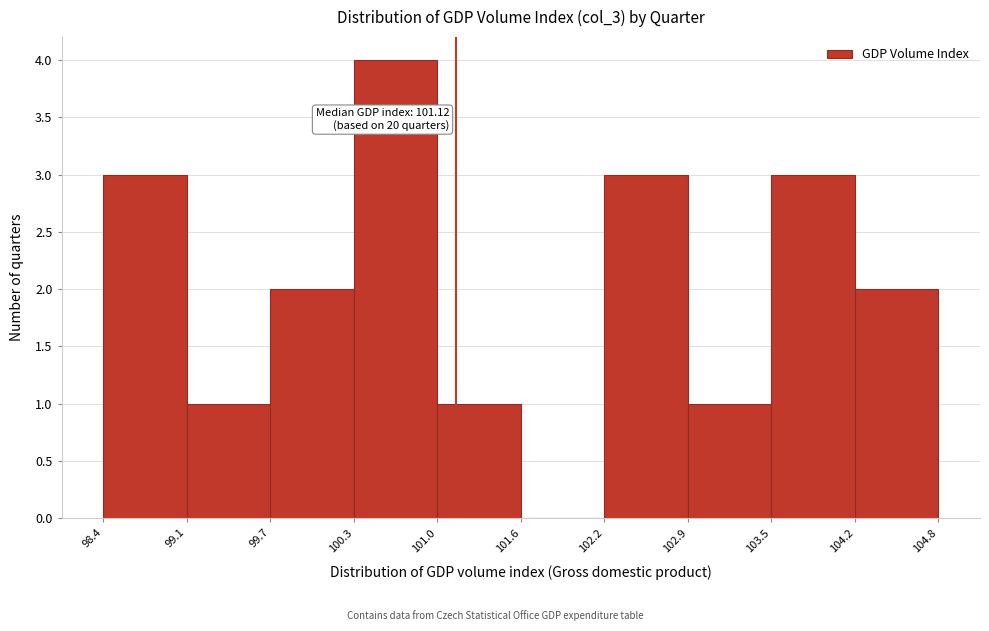

Over which range of the x-axis is the bar tallest?

100.3 to 101.0